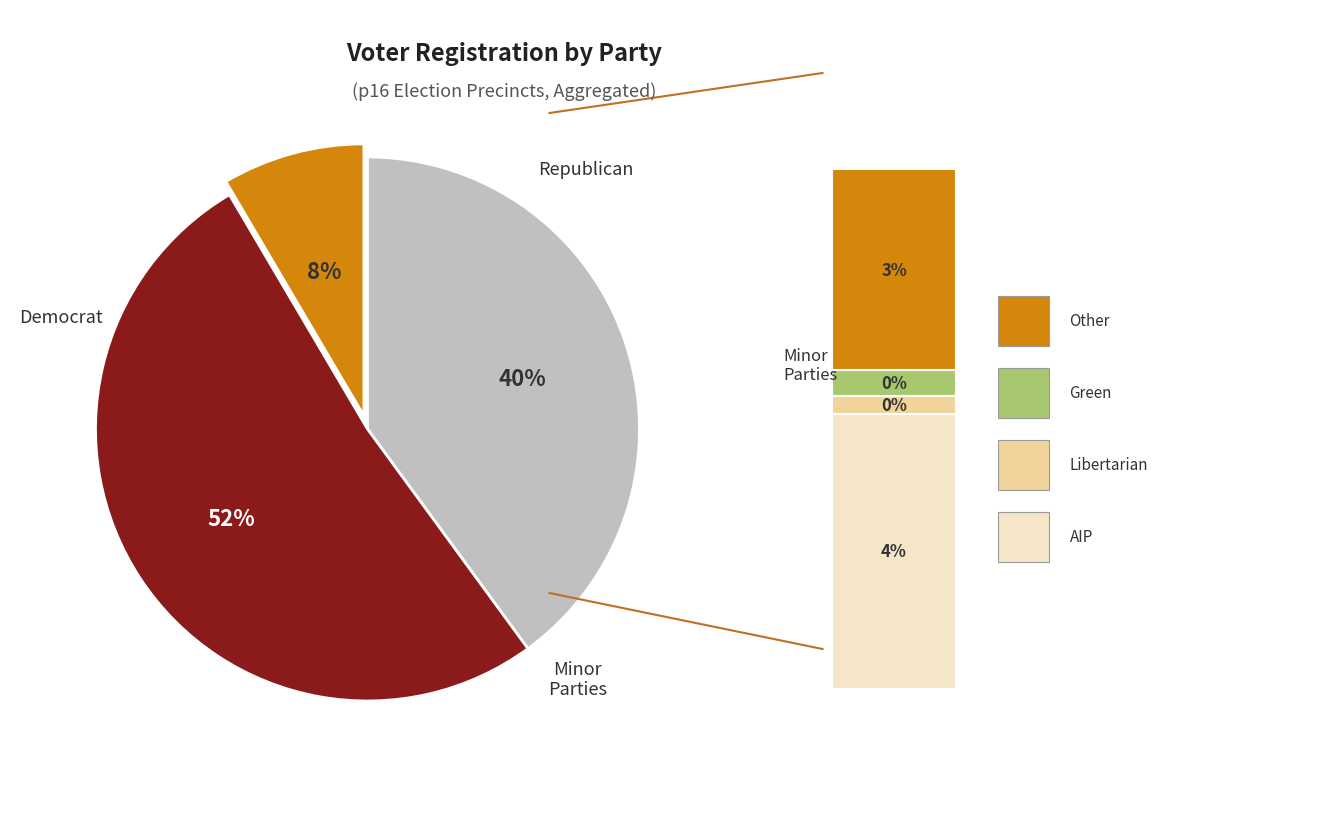

Count the number of slices in the pie.

6